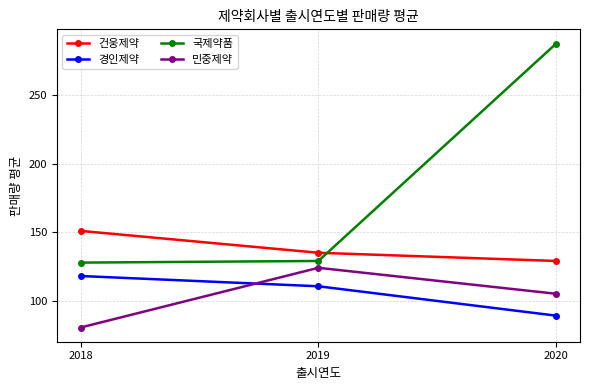

Reading left to right, list all the values displayed in this chart.

건웅제약: 2018=151.0	2019=135.0	2020=129.0
경인제약: 2018=118.0	2019=110.5	2020=89.0
국제약품: 2018=127.8	2019=129.0	2020=288.0
민중제약: 2018=80.3	2019=124.0	2020=105.0